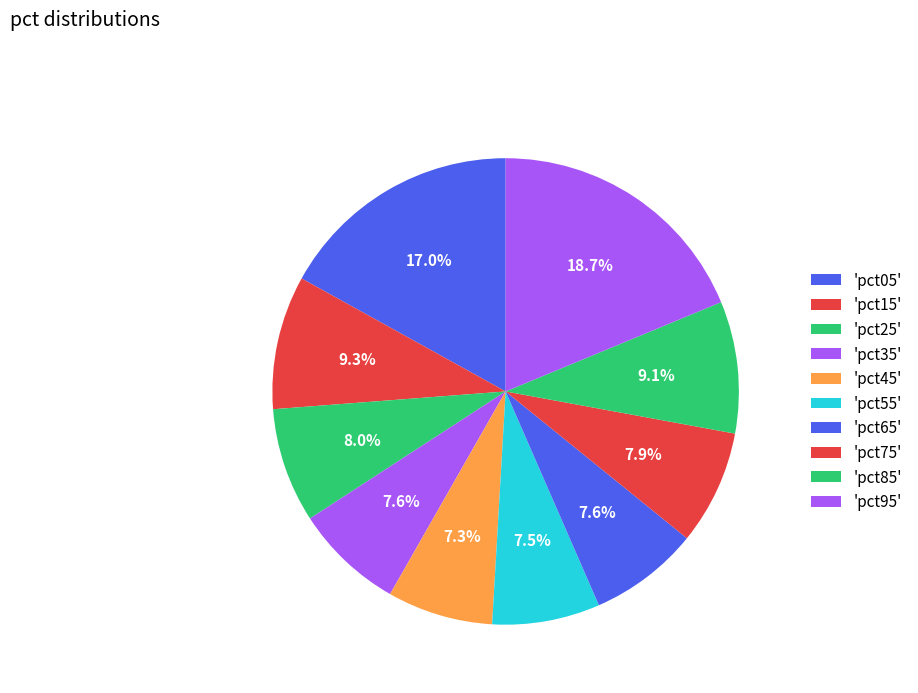

How many slices are in this pie chart?

10